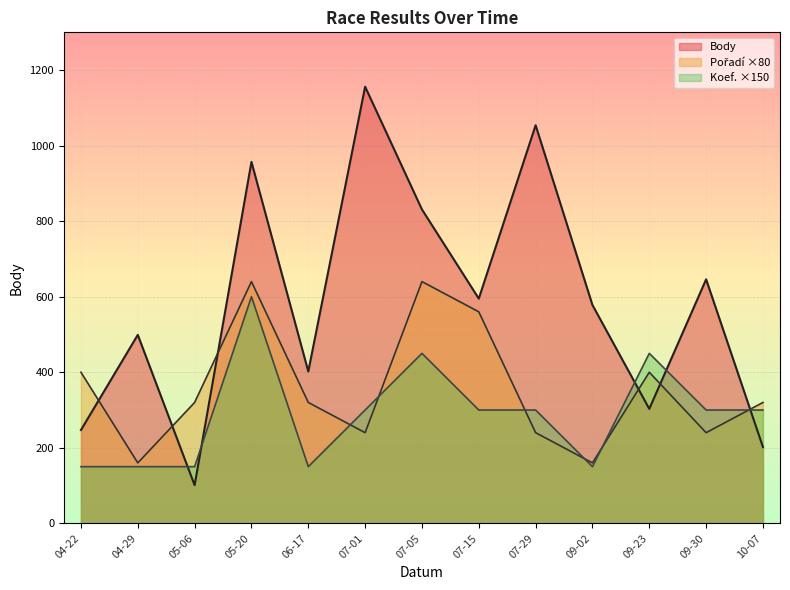

What is the total value across all series at 05-06?

571